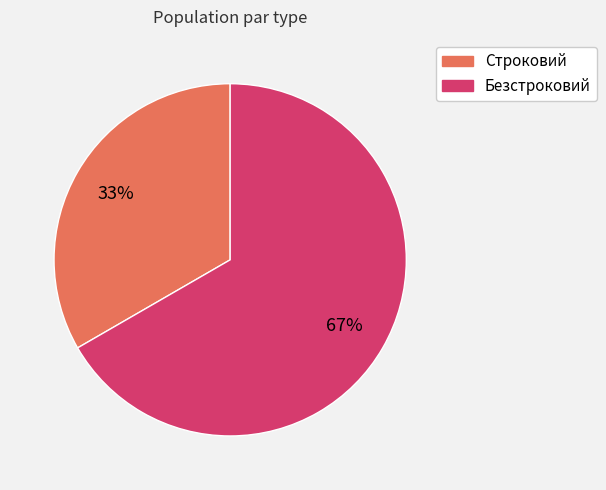

Is the sum of Безстроковий and Строковий greater than half?

Yes